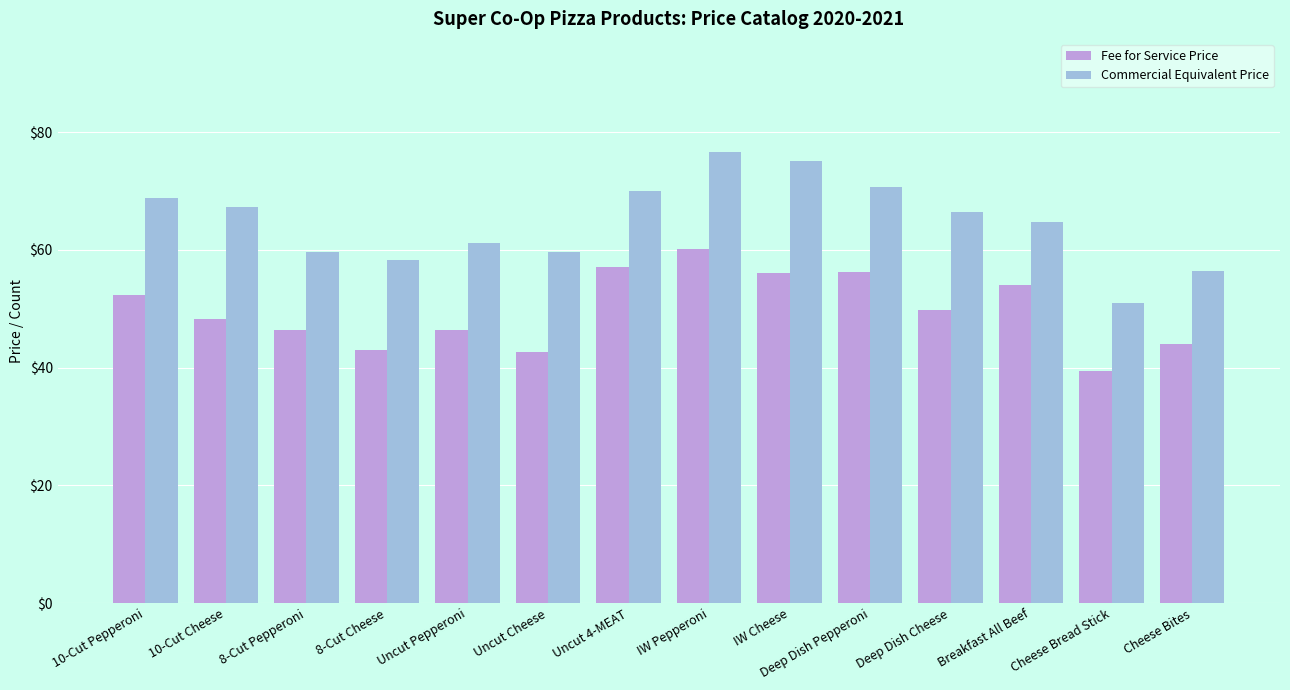

What is the label of the 9th bar from the right?

Uncut Cheese